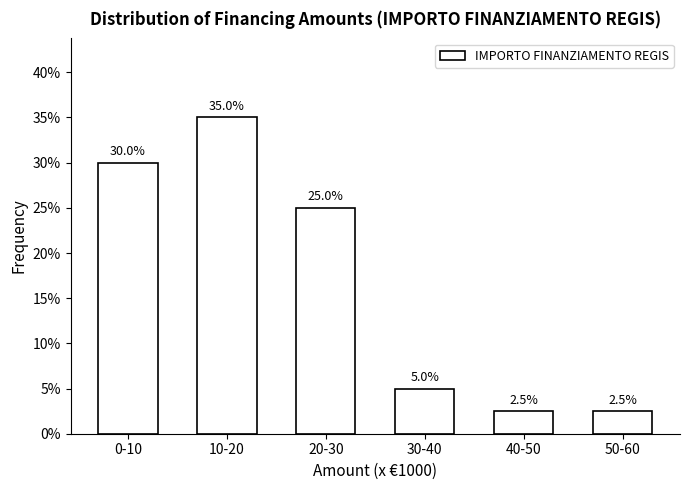

Reading right to left, what are all the values shown in this chart?

50-60=2.5	40-50=2.5	30-40=5.0	20-30=25.0	10-20=35.0	0-10=30.0